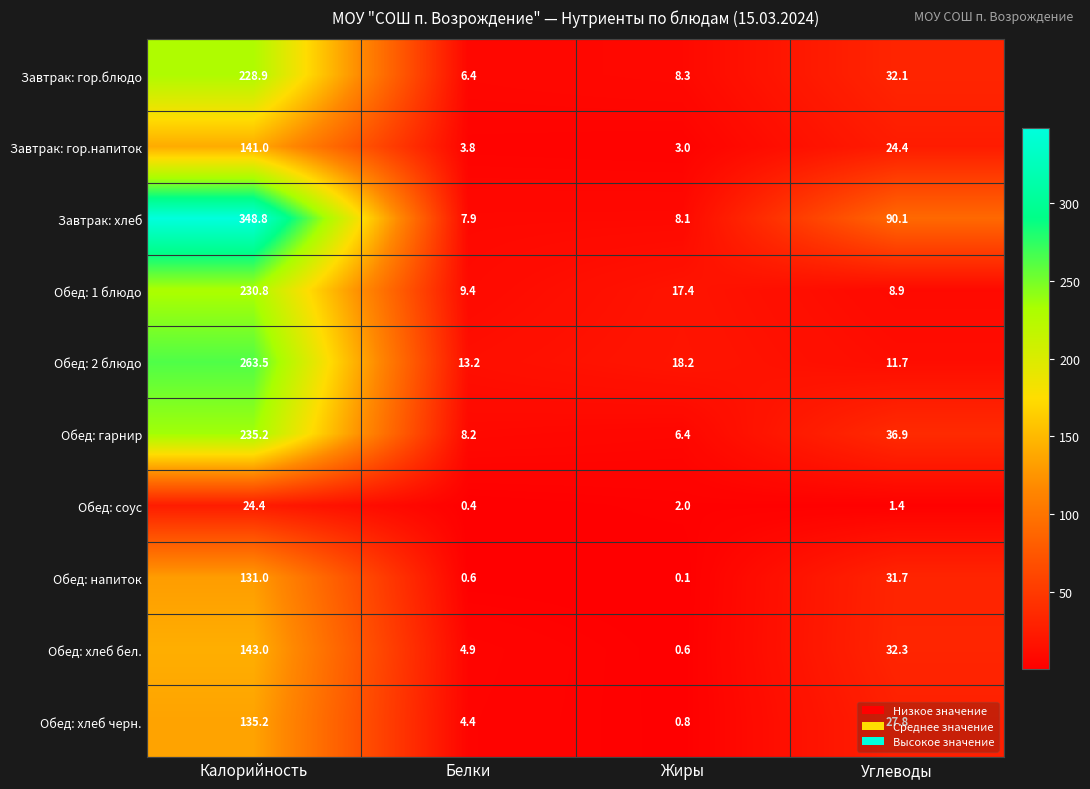

What is the spread (max minus min) of values at Белки?

12.8